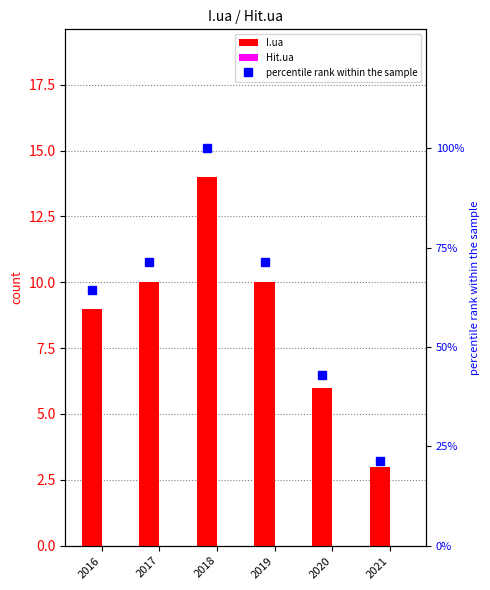

Where does the I.ua series first go above 10?

2018